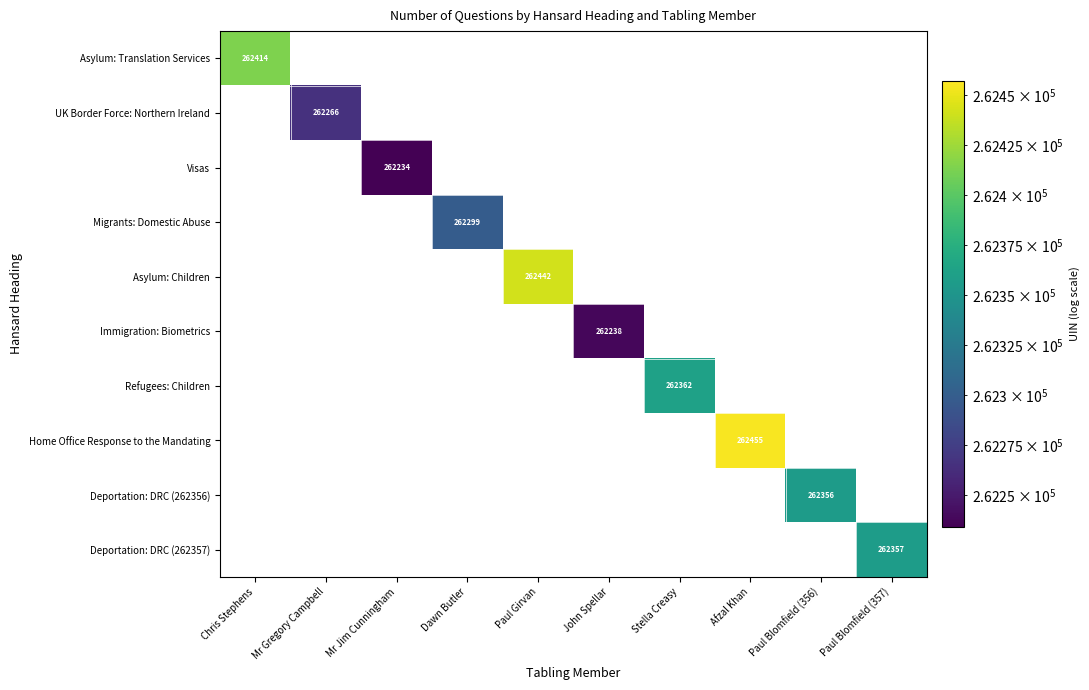

Count the number of data series in this chart.

10